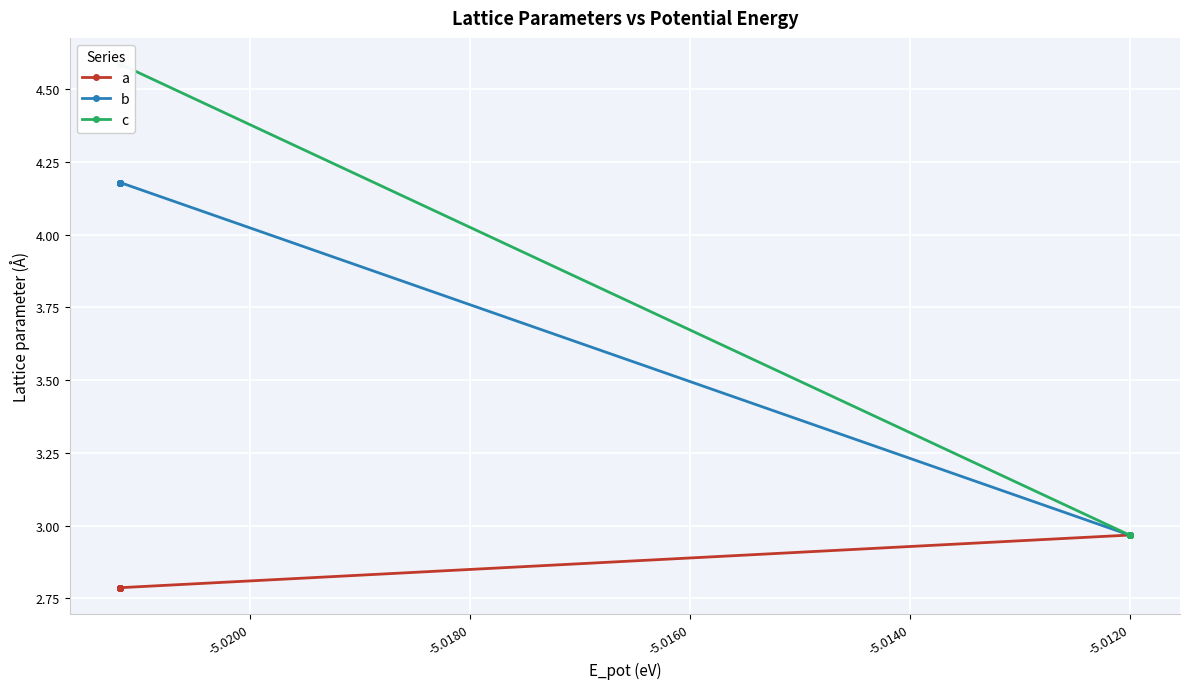

Rank the series at -5.0200 from highest to lowest value.

c, b, a